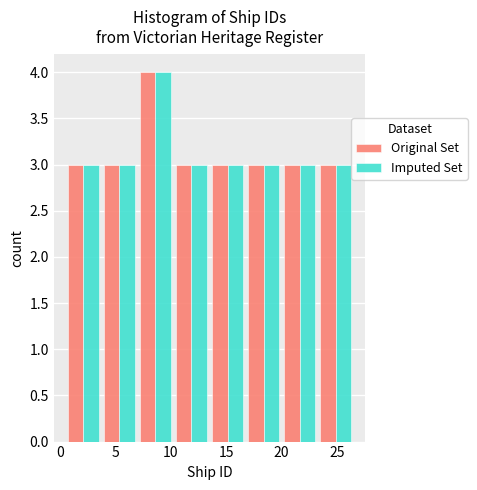

What is the height of the Original Set bar covering 20.00 to 23.25 on the x-axis? Neither the bar edges nor the heights are printed on the chart, so give them approximately, as read against the axes.

3